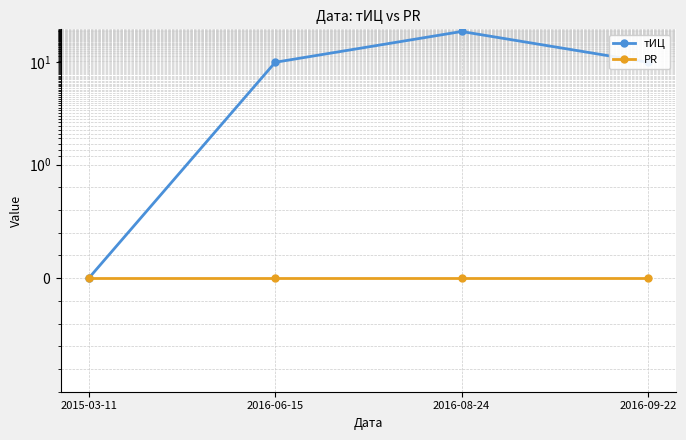

What is the label of the 4th point from the left?

2016-09-22